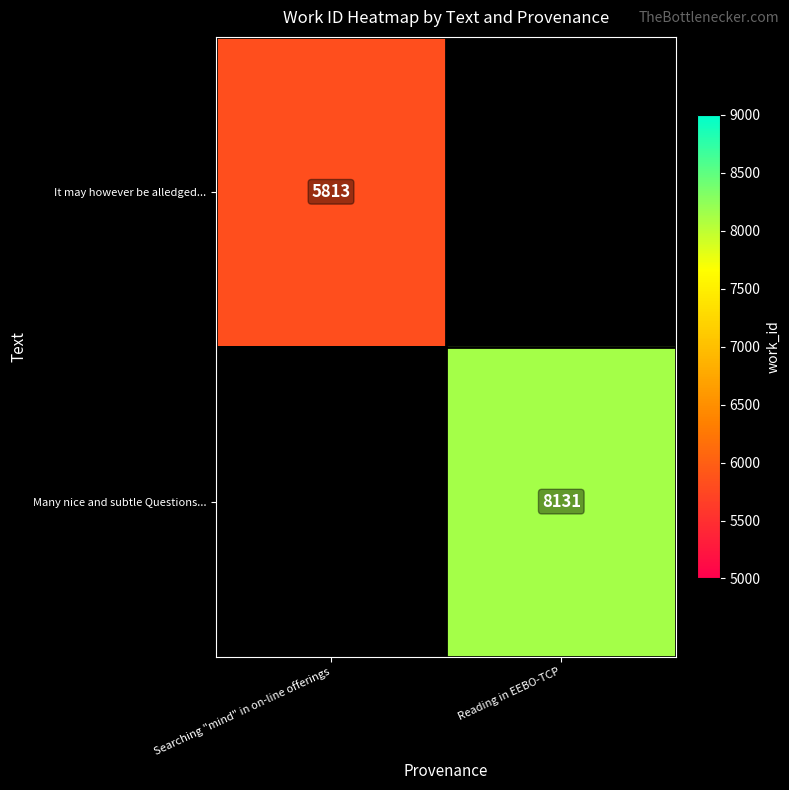

The value of Many nice and subtle Questions... at Reading in EEBO-TCP is 12455. True or false?

False